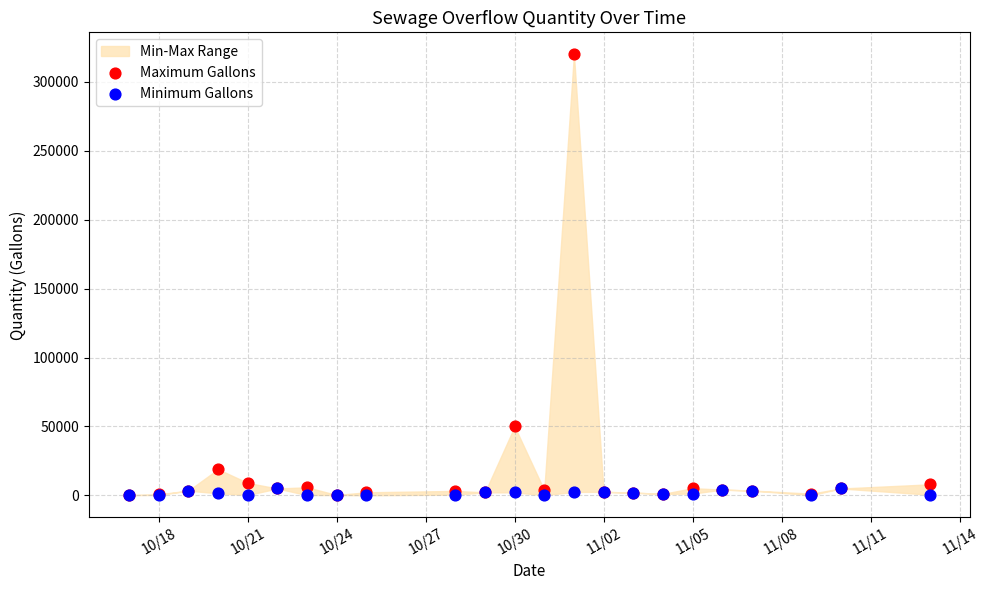

In the Maximum Gallons series, what Y value is closest to 160100?

50000